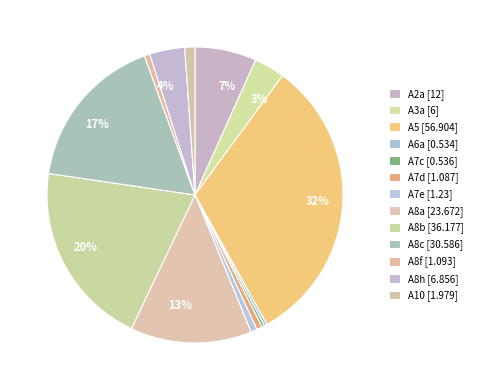

How many segments does this pie chart have?

13